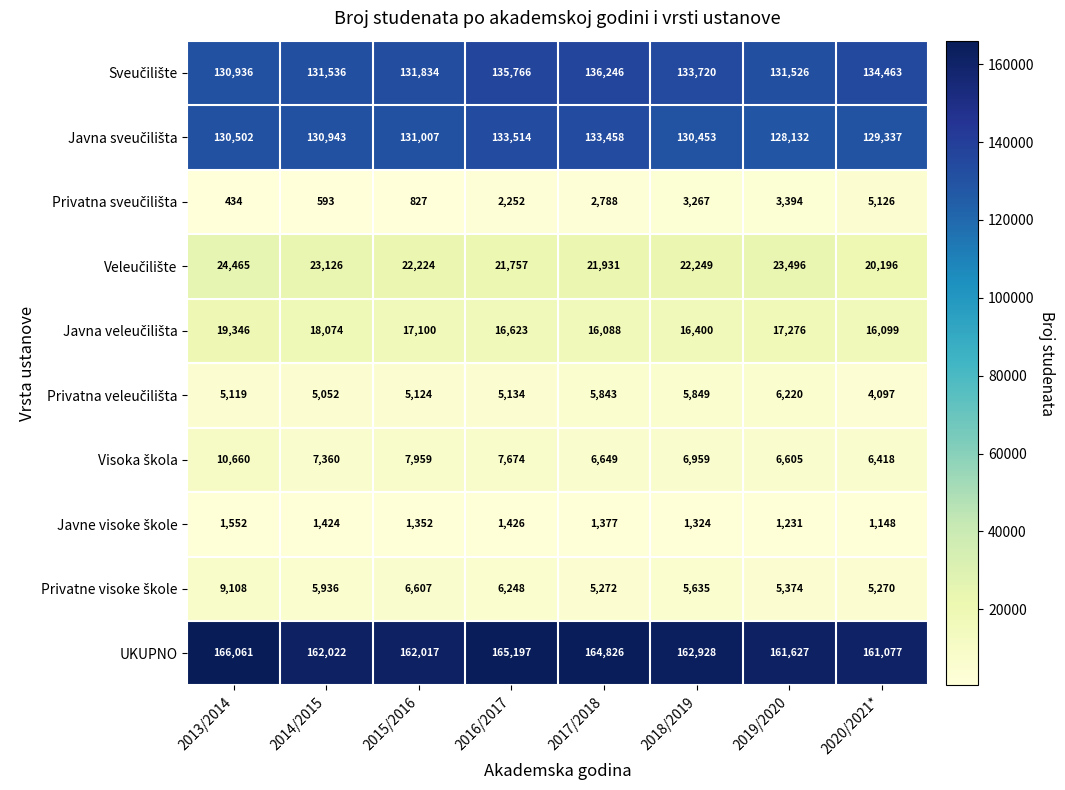

What is the spread (max minus min) of values at 2018/2019?

161604